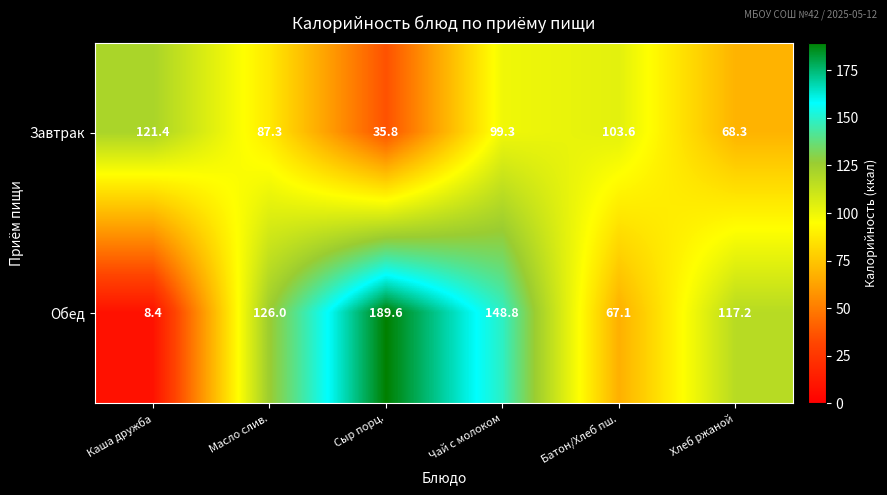

List the labels in order of Обед value, largest first.

Сыр порц., Чай с молоком, Масло слив., Хлеб ржаной, Батон/Хлеб пш., Каша дружба